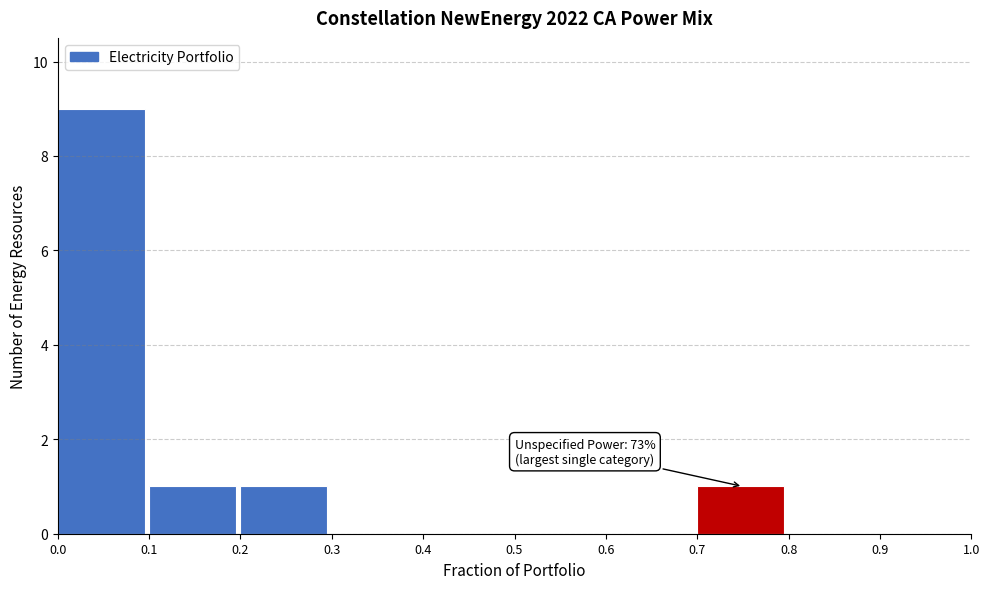

Over which range of the x-axis is the bar tallest?

0.0 to 0.1